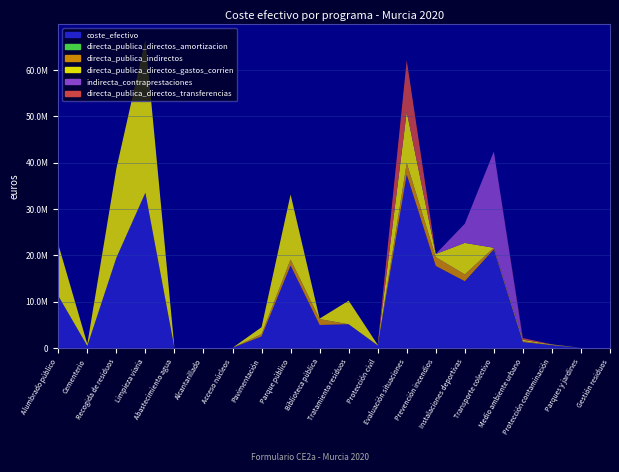

Reading left to right, list all the values displayed in this chart.

coste_efectivo: Alumbrado público=11214962.5	Cementerio=408367.2	Recogida de residuos=19409769.3	Limpieza viaria=33435673.3	Abastecimiento agua=0.0	Alcantarillado=0.0	Acceso núcleos=0.0	Pavimentación=2451957.9	Parque público=17770480.6	Biblioteca pública=4930639.2	Tratamiento residuos=5092545.0	Protección civil=485870.1	Evaluación situaciones=37375533.4	Prevención incendios=17670751.0	Instalaciones deportivas=14367489.7	Transporte colectivo=21250535.3	Medio ambiente urbano=1229010.7	Protección contaminación=570005.9	Parques y jardines=0.0	Gestión residuos=0.0
directa_publica_directos_amortizacion: Alumbrado público=0.0	Cementerio=0.0	Recogida de residuos=0.0	Limpieza viaria=0.0	Abastecimiento agua=0.0	Alcantarillado=0.0	Acceso núcleos=0.0	Pavimentación=0.0	Parque público=0.0	Biblioteca pública=0.0	Tratamiento residuos=0.0	Protección civil=0.0	Evaluación situaciones=0.0	Prevención incendios=0.0	Instalaciones deportivas=0.0	Transporte colectivo=0.0	Medio ambiente urbano=0.0	Protección contaminación=0.0	Parques y jardines=0.0	Gestión residuos=0.0
directa_publica_indirectos: Alumbrado público=9503.1	Cementerio=0.0	Recogida de residuos=28509.3	Limpieza viaria=66521.8	Abastecimiento agua=0.0	Alcantarillado=0.0	Acceso núcleos=0.0	Pavimentación=491264.9	Parque público=1297378.5	Biblioteca pública=1272724.5	Tratamiento residuos=0.0	Protección civil=62341.5	Evaluación situaciones=2505499.2	Prevención incendios=1912203.5	Instalaciones deportivas=1473506.4	Transporte colectivo=350607.4	Medio ambiente urbano=189571.5	Protección contaminación=42539.3	Parques y jardines=0.0	Gestión residuos=0.0
directa_publica_directos_gastos_corrien: Alumbrado público=11116221.4	Cementerio=408367.2	Recogida de residuos=19238196.8	Limpieza viaria=33039511.9	Abastecimiento agua=0.0	Alcantarillado=0.0	Acceso núcleos=0.0	Pavimentación=1508426.3	Parque público=14037763.5	Biblioteca pública=102931.7	Tratamiento residuos=5092545.0	Protección civil=104309.2	Evaluación situaciones=11072054.0	Prevención incendios=680600.1	Instalaciones deportivas=6808194.5	Transporte colectivo=588.5	Medio ambiente urbano=314668.3	Protección contaminación=112449.1	Parques y jardines=0.0	Gestión residuos=0.0
indirecta_contraprestaciones: Alumbrado público=0.0	Cementerio=0.0	Recogida de residuos=0.0	Limpieza viaria=0.0	Abastecimiento agua=0.0	Alcantarillado=0.0	Acceso núcleos=0.0	Pavimentación=0.0	Parque público=0.0	Biblioteca pública=0.0	Tratamiento residuos=0.0	Protección civil=0.0	Evaluación situaciones=0.0	Prevención incendios=0.0	Instalaciones deportivas=4147774.5	Transporte colectivo=20772043.6	Medio ambiente urbano=0.0	Protección contaminación=0.0	Parques y jardines=0.0	Gestión residuos=0.0
directa_publica_directos_transferencias: Alumbrado público=0.0	Cementerio=0.0	Recogida de residuos=0.0	Limpieza viaria=0.0	Abastecimiento agua=0.0	Alcantarillado=0.0	Acceso núcleos=0.0	Pavimentación=0.0	Parque público=198.0	Biblioteca pública=0.0	Tratamiento residuos=0.0	Protección civil=0.0	Evaluación situaciones=11124638.2	Prevención incendios=0.0	Instalaciones deportivas=0.0	Transporte colectivo=0.0	Medio ambiente urbano=373300.0	Protección contaminación=32168.8	Parques y jardines=0.0	Gestión residuos=0.0